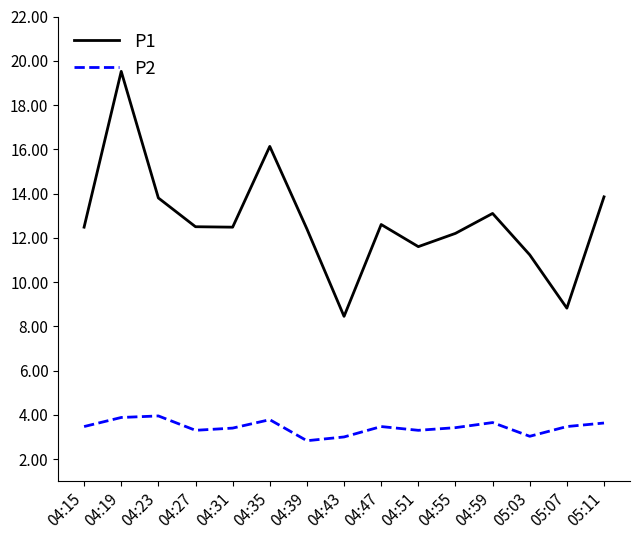

What are all the series names shown in the legend?

P1, P2